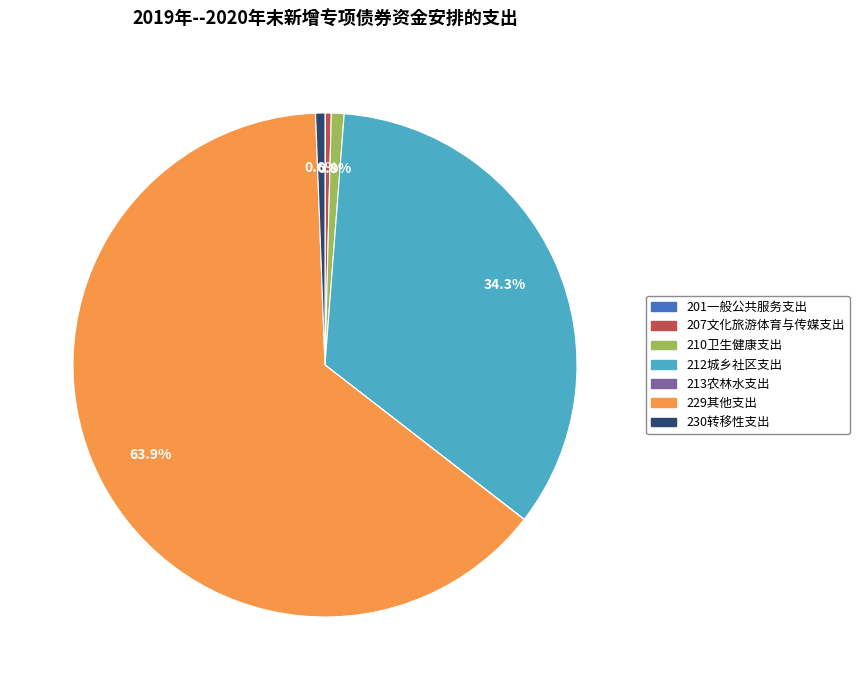

Is there a majority slice in this chart?

Yes